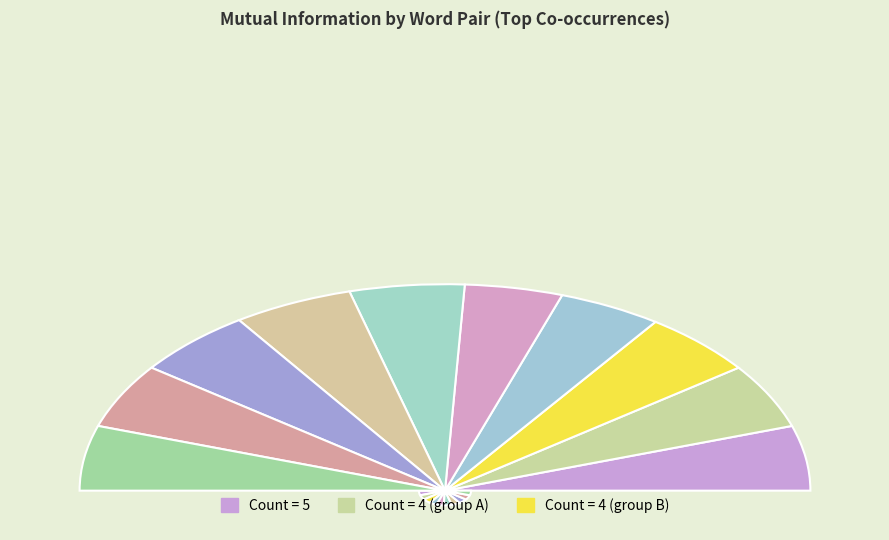

How many slices are in this pie chart?

10